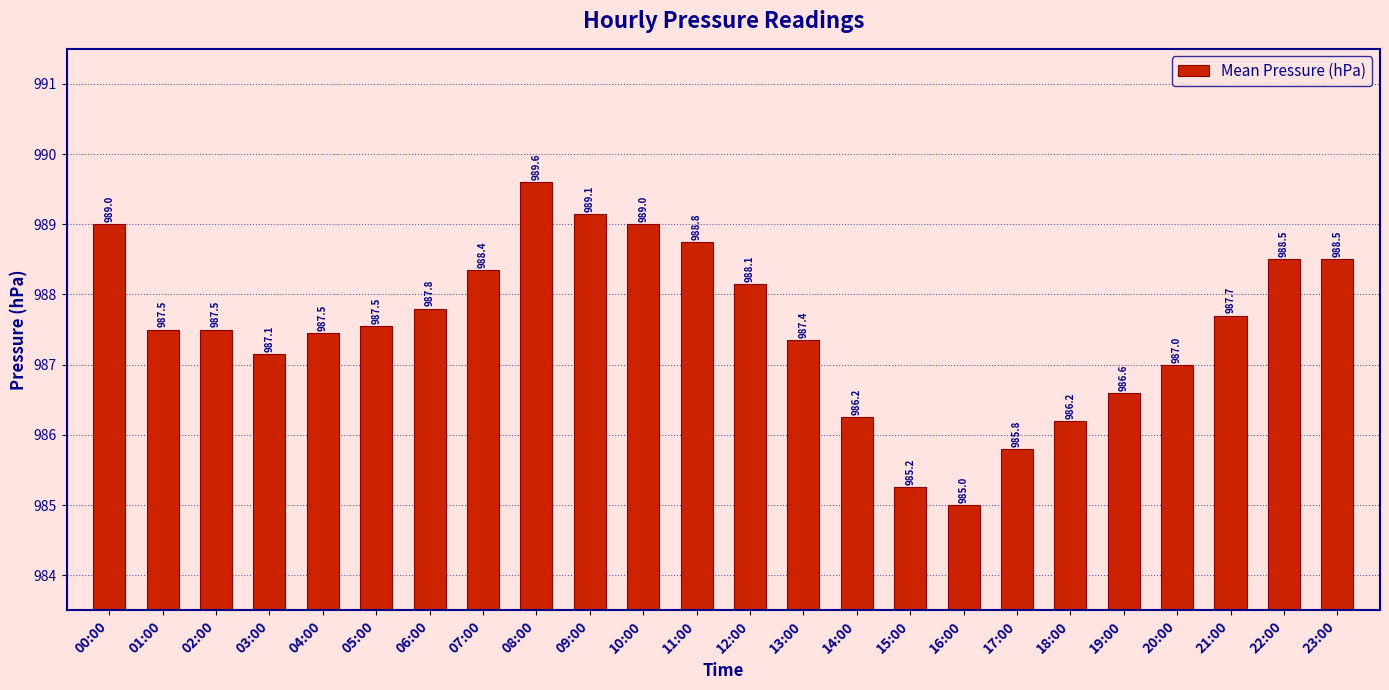

Between 23:00 and 08:00, which is larger?

08:00